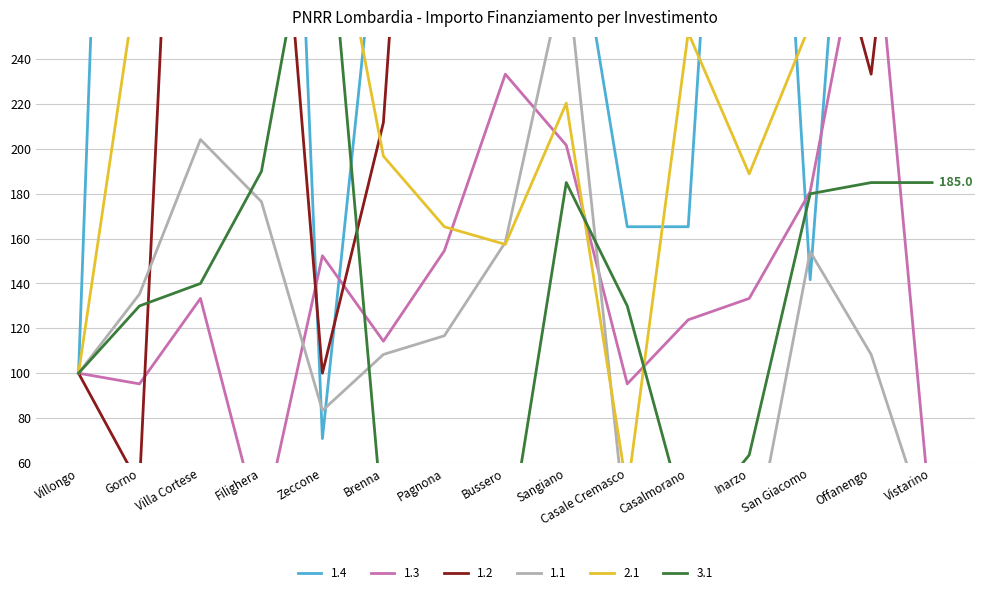

Which series has the largest total across all categories?

1.4